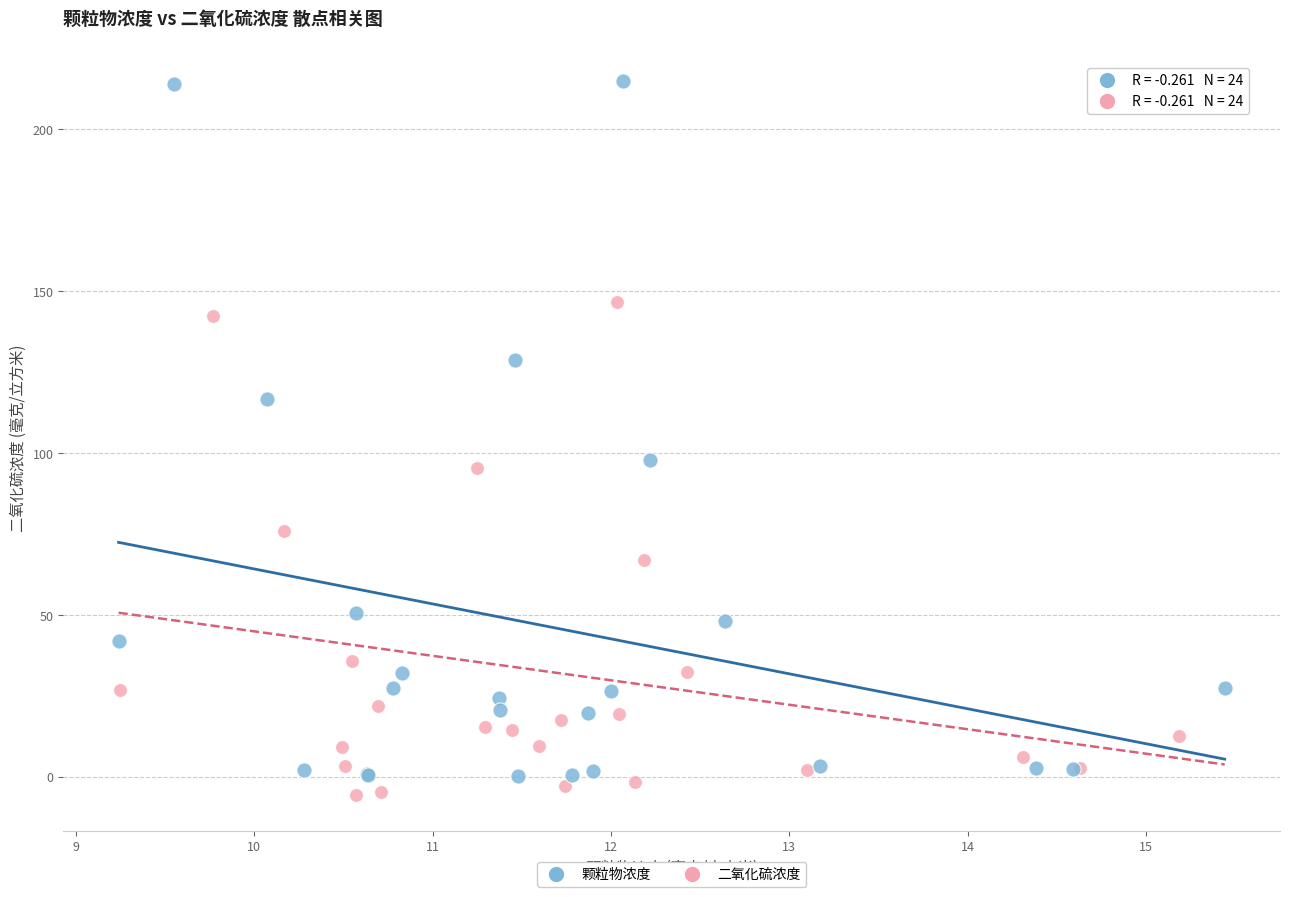

Which series has the largest Y range (max minus min)?

颗粒物浓度